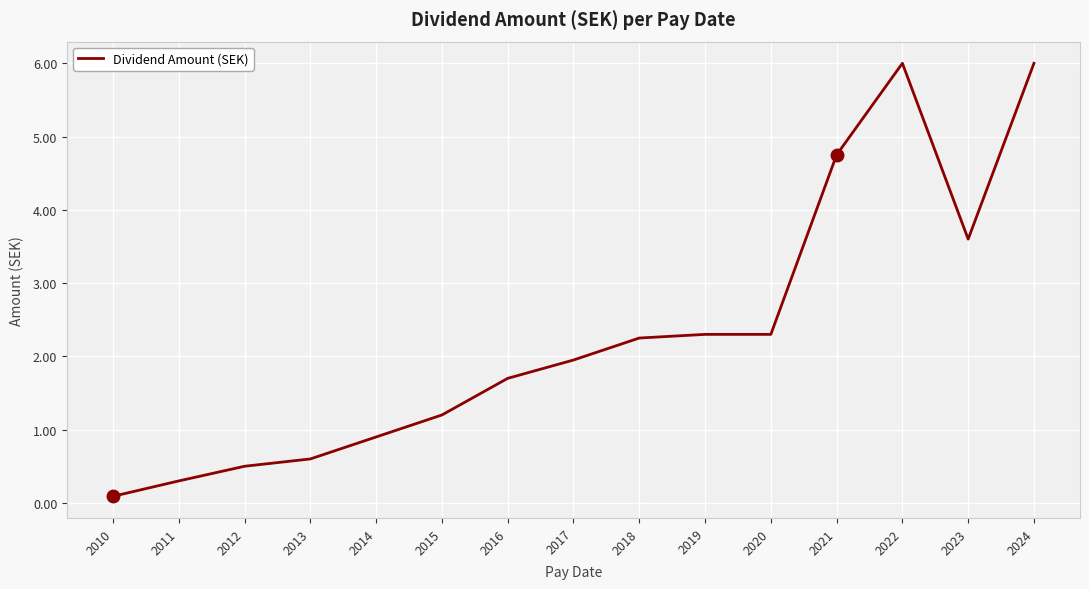

Is it true that the value at 2012 is 0.5?

True